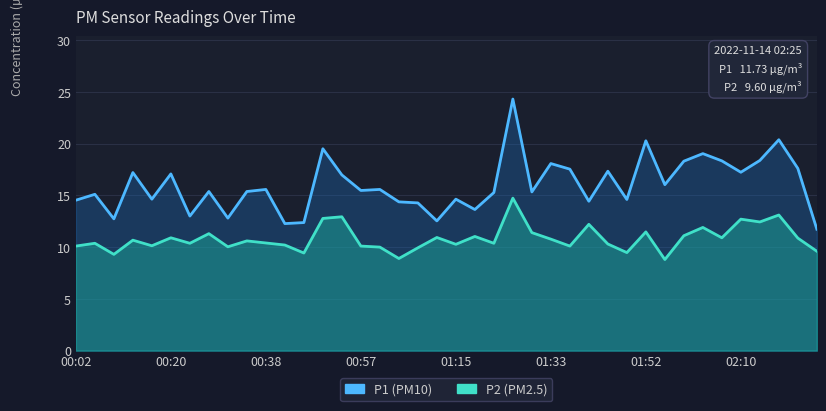

Reading left to right, extract all data points from this chart.

P1: 14.5	15.1	12.7	17.2	14.6	17.1	13.0	15.4	12.8	15.4	15.6	12.3	12.4	19.5	17.0	15.5	15.6	14.4	14.3	12.5	14.6	13.6	15.3	24.3	15.3	18.1	17.5	14.4	17.3	14.6	20.3	16.0	18.3	19.0	18.3	17.2	18.4	20.4	17.6	11.7
P2: 10.1	10.4	9.3	10.7	10.1	10.9	10.4	11.3	10.0	10.6	10.4	10.2	9.4	12.8	12.9	10.1	10.0	8.9	9.9	10.9	10.3	11.0	10.4	14.7	11.4	10.8	10.1	12.2	10.3	9.5	11.5	8.8	11.1	11.9	10.9	12.7	12.4	13.1	10.9	9.6